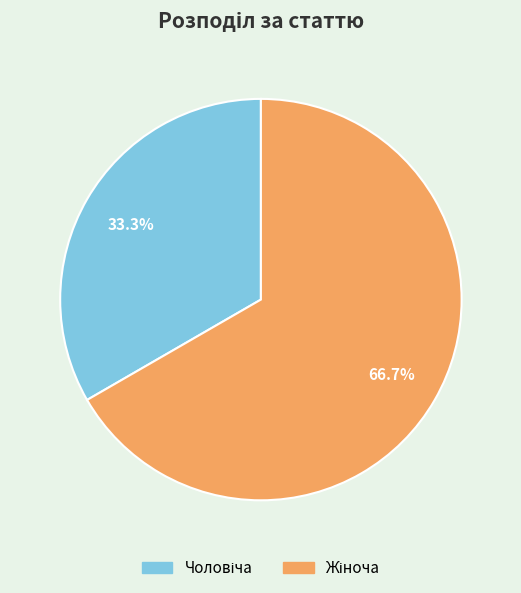

Does any single category account for the majority?

Yes